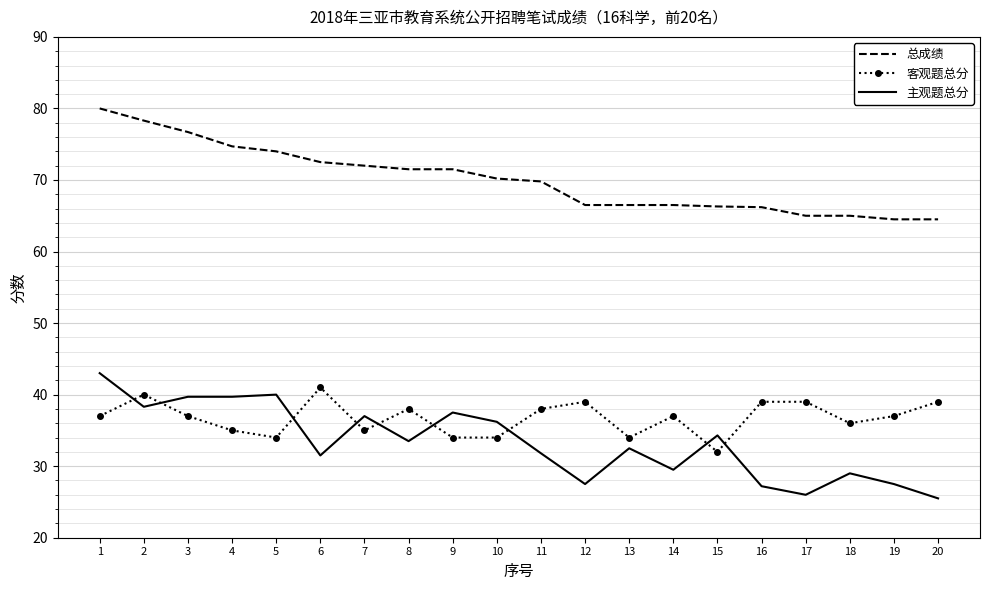

How many intersections are there between 主观题总分 and 客观题总分?

9